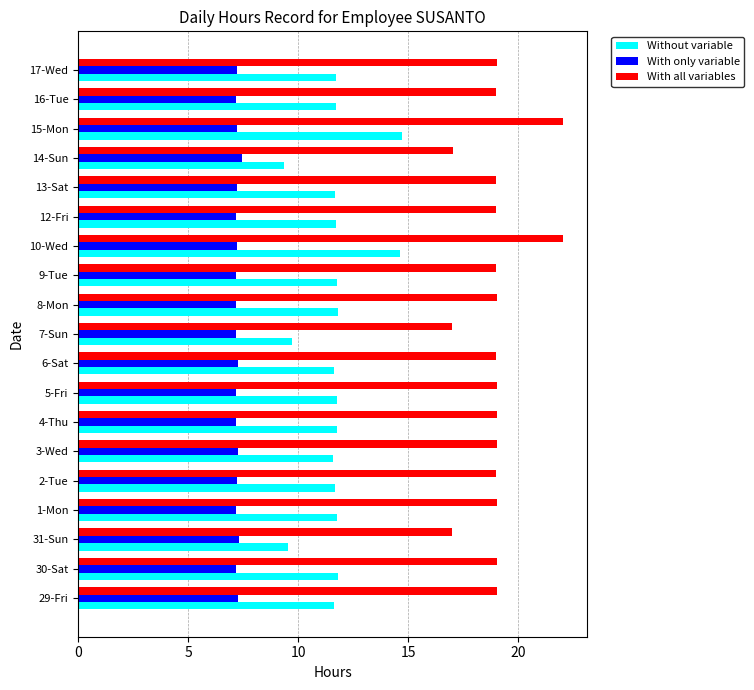

Rank the series by their average value, from lowest to highest.

With only variable, Without variable, With all variables